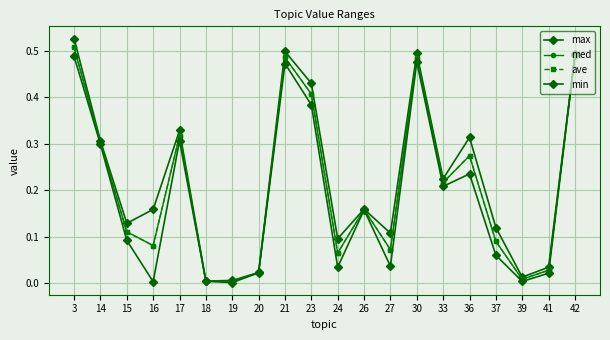

True or false: max has more than 0 interior local peaks.

True